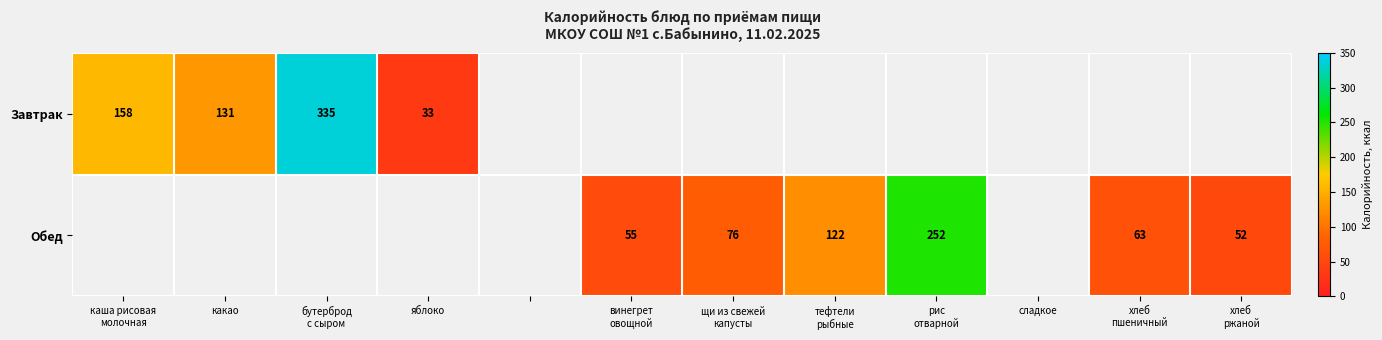

The value of Завтрак at какао is 227. True or false?

False